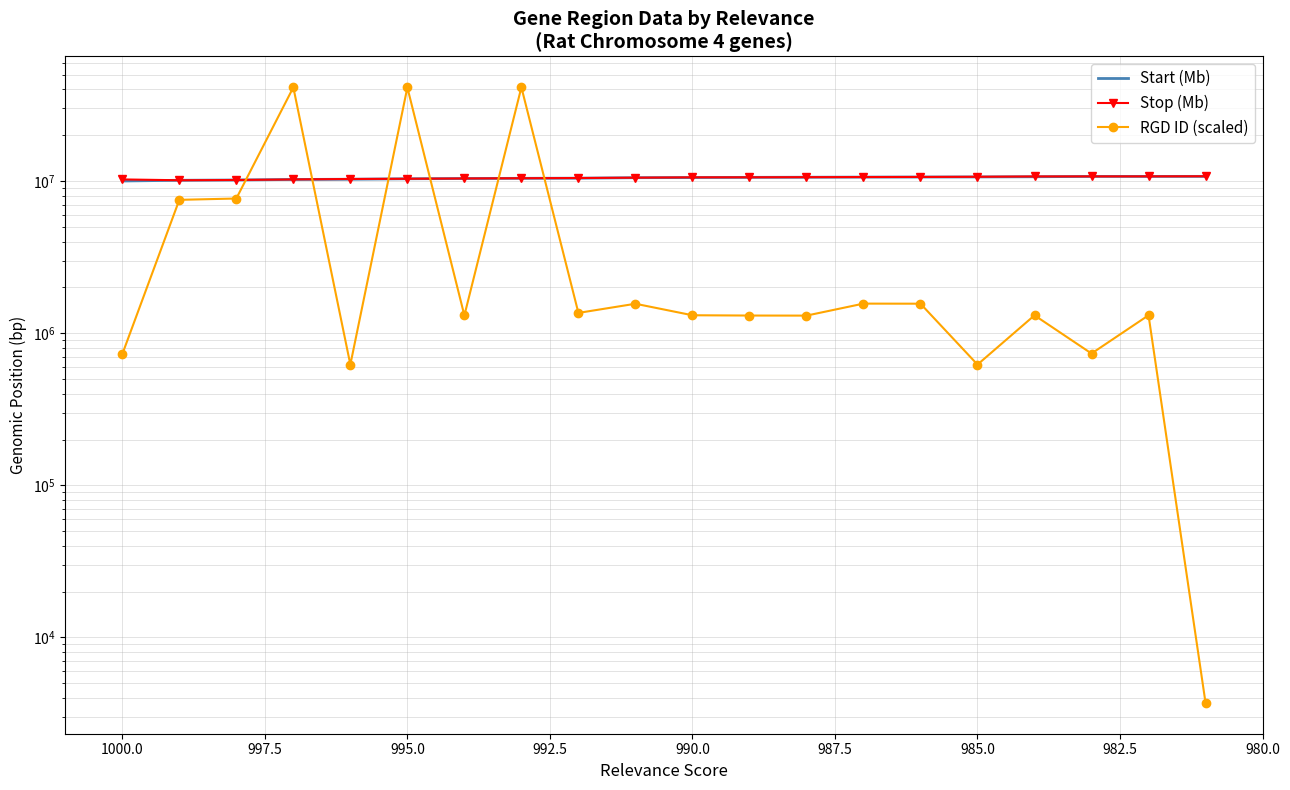

Does the chart have visible grid lines?

Yes